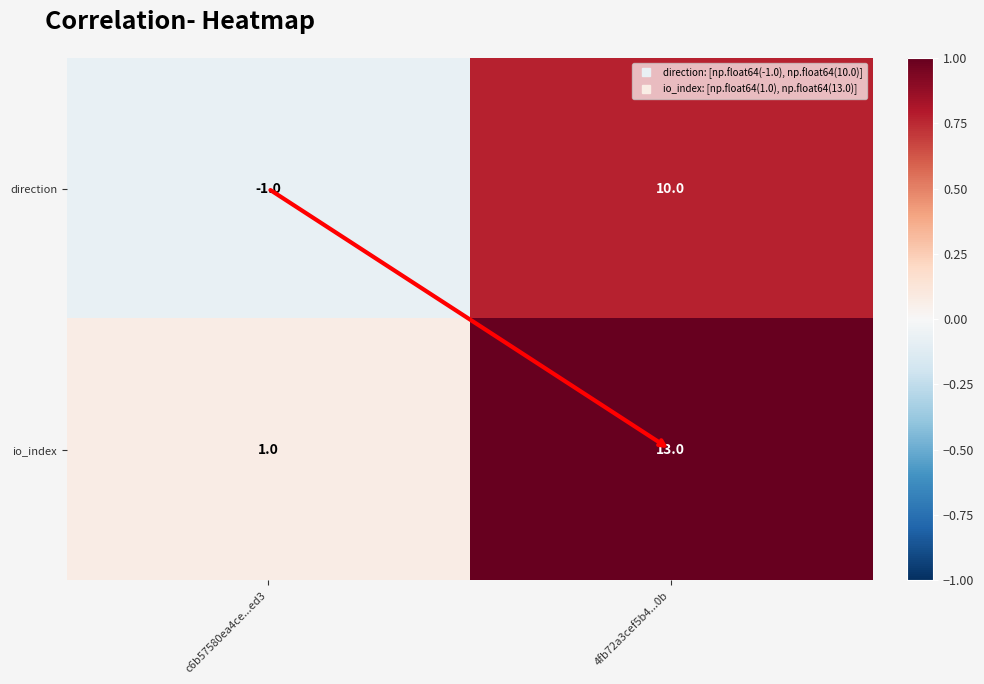

How many data points in direction are less than 10?

1